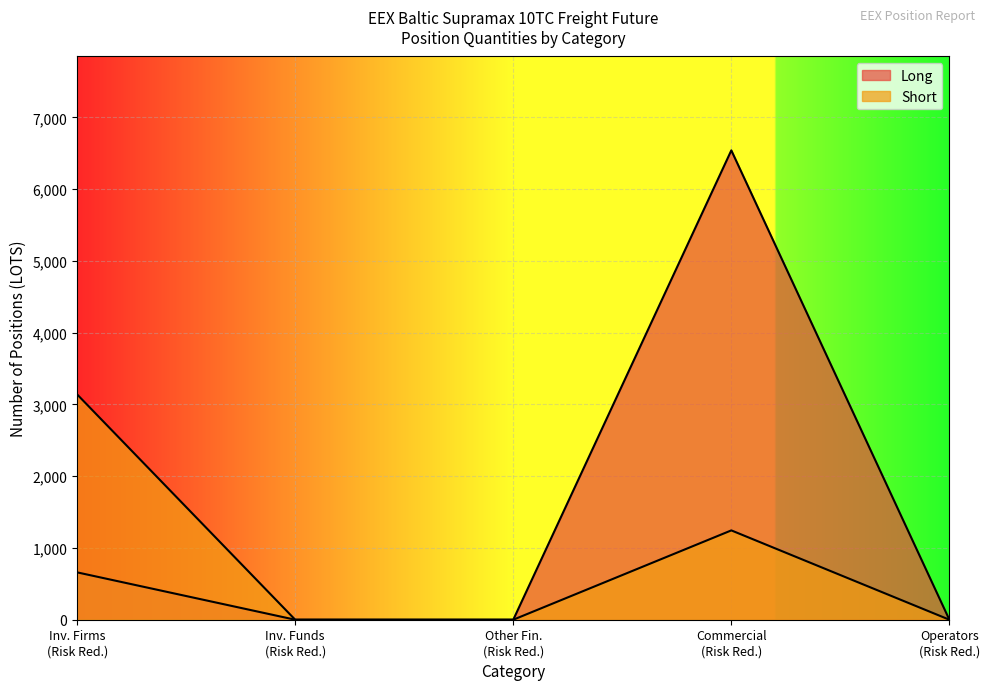

Which label corresponds to the largest value in the chart?

Commercial (Risk Red.)